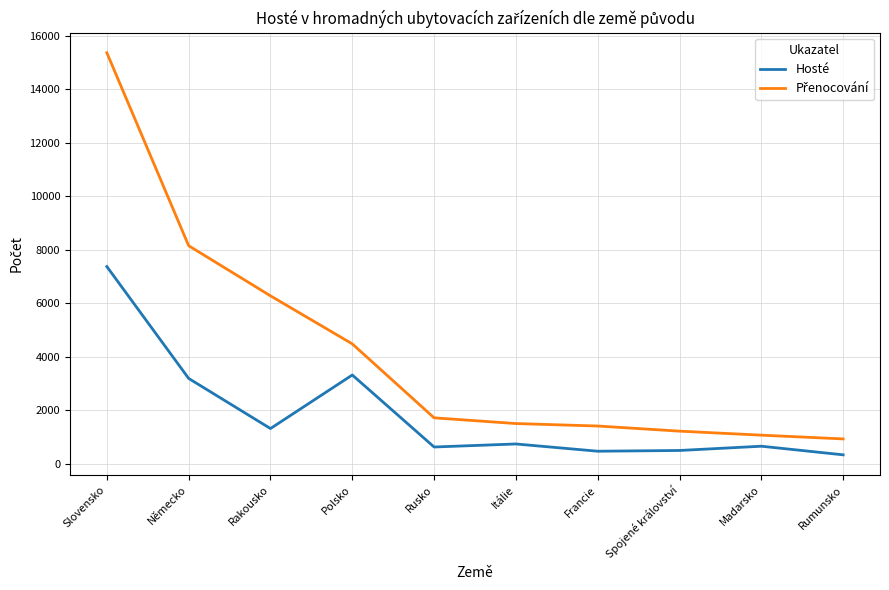

True or false: Hosté has more than 1 points higher than both neighbors.

True